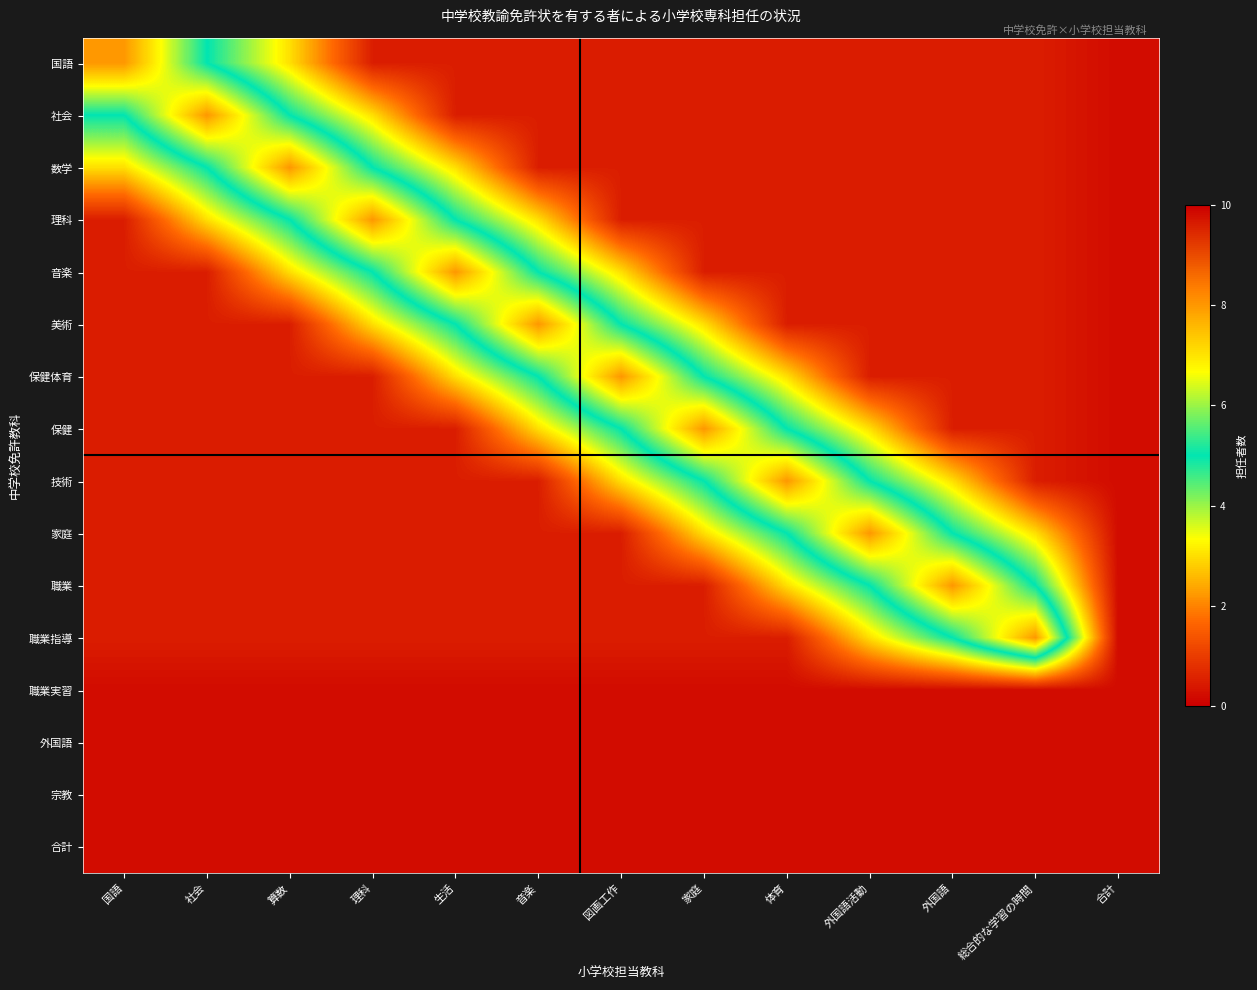

Reading right to left, transcribe all the data shown in this chart.

国語: 合計=0.2	総合的な学習の時間=0.5	外国語=0.5	外国語活動=0.5	体育=0.5	家庭=0.5	図画工作=0.5	音楽=0.5	生活=0.5	理科=0.5	算数=3.0	社会=5.0	国語=8.0
社会: 合計=0.2	総合的な学習の時間=0.5	外国語=0.5	外国語活動=0.5	体育=0.5	家庭=0.5	図画工作=0.5	音楽=0.5	生活=0.5	理科=3.0	算数=5.0	社会=8.0	国語=5.0
数学: 合計=0.2	総合的な学習の時間=0.5	外国語=0.5	外国語活動=0.5	体育=0.5	家庭=0.5	図画工作=0.5	音楽=0.5	生活=3.0	理科=5.0	算数=8.0	社会=5.0	国語=3.0
理科: 合計=0.2	総合的な学習の時間=0.5	外国語=0.5	外国語活動=0.5	体育=0.5	家庭=0.5	図画工作=0.5	音楽=3.0	生活=5.0	理科=8.0	算数=5.0	社会=3.0	国語=0.5
音楽: 合計=0.2	総合的な学習の時間=0.5	外国語=0.5	外国語活動=0.5	体育=0.5	家庭=0.5	図画工作=3.0	音楽=5.0	生活=8.0	理科=5.0	算数=3.0	社会=0.5	国語=0.5
美術: 合計=0.2	総合的な学習の時間=0.5	外国語=0.5	外国語活動=0.5	体育=0.5	家庭=3.0	図画工作=5.0	音楽=8.0	生活=5.0	理科=3.0	算数=0.5	社会=0.5	国語=0.5
保健体育: 合計=0.2	総合的な学習の時間=0.5	外国語=0.5	外国語活動=0.5	体育=3.0	家庭=5.0	図画工作=8.0	音楽=5.0	生活=3.0	理科=0.5	算数=0.5	社会=0.5	国語=0.5
保健: 合計=0.2	総合的な学習の時間=0.5	外国語=0.5	外国語活動=3.0	体育=5.0	家庭=8.0	図画工作=5.0	音楽=3.0	生活=0.5	理科=0.5	算数=0.5	社会=0.5	国語=0.5
技術: 合計=0.2	総合的な学習の時間=0.5	外国語=3.0	外国語活動=5.0	体育=8.0	家庭=5.0	図画工作=3.0	音楽=0.5	生活=0.5	理科=0.5	算数=0.5	社会=0.5	国語=0.5
家庭: 合計=0.2	総合的な学習の時間=3.0	外国語=5.0	外国語活動=8.0	体育=5.0	家庭=3.0	図画工作=0.5	音楽=0.5	生活=0.5	理科=0.5	算数=0.5	社会=0.5	国語=0.5
職業: 合計=0.2	総合的な学習の時間=5.0	外国語=8.0	外国語活動=5.0	体育=3.0	家庭=0.5	図画工作=0.5	音楽=0.5	生活=0.5	理科=0.5	算数=0.5	社会=0.5	国語=0.5
職業指導: 合計=0.2	総合的な学習の時間=8.0	外国語=5.0	外国語活動=3.0	体育=0.5	家庭=0.5	図画工作=0.5	音楽=0.5	生活=0.5	理科=0.5	算数=0.5	社会=0.5	国語=0.5
職業実習: 合計=0.2	総合的な学習の時間=0.2	外国語=0.2	外国語活動=0.2	体育=0.2	家庭=0.2	図画工作=0.2	音楽=0.2	生活=0.2	理科=0.2	算数=0.2	社会=0.2	国語=0.2
外国語: 合計=0.2	総合的な学習の時間=0.2	外国語=0.2	外国語活動=0.2	体育=0.2	家庭=0.2	図画工作=0.2	音楽=0.2	生活=0.2	理科=0.2	算数=0.2	社会=0.2	国語=0.2
宗教: 合計=0.2	総合的な学習の時間=0.2	外国語=0.2	外国語活動=0.2	体育=0.2	家庭=0.2	図画工作=0.2	音楽=0.2	生活=0.2	理科=0.2	算数=0.2	社会=0.2	国語=0.2
合計: 合計=0.2	総合的な学習の時間=0.2	外国語=0.2	外国語活動=0.2	体育=0.2	家庭=0.2	図画工作=0.2	音楽=0.2	生活=0.2	理科=0.2	算数=0.2	社会=0.2	国語=0.2